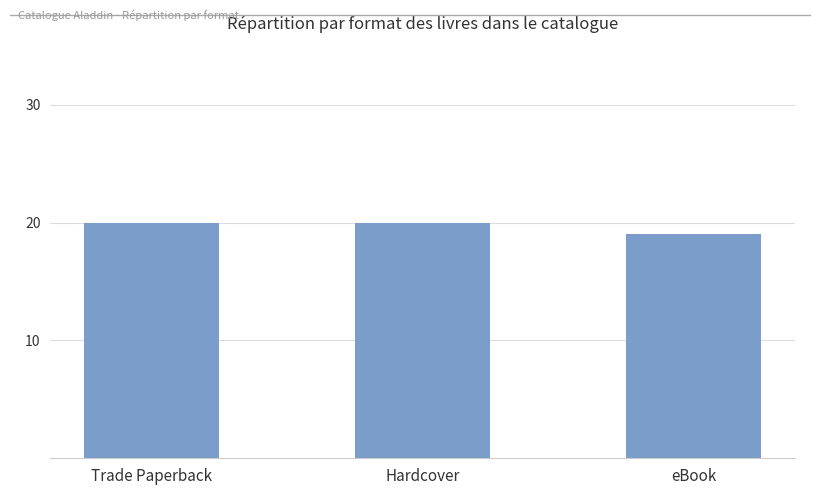

Reading left to right, list all the values displayed in this chart.

Trade Paperback=20	Hardcover=20	eBook=19